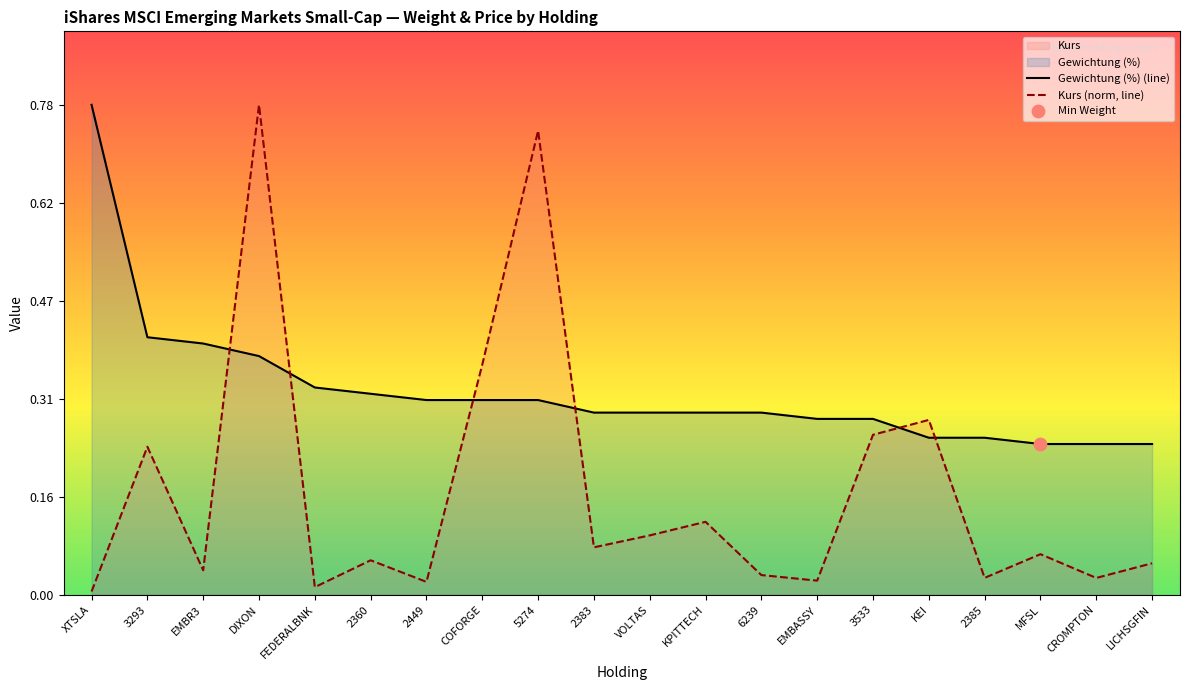

What is the total value across all series at 3293?

0.6